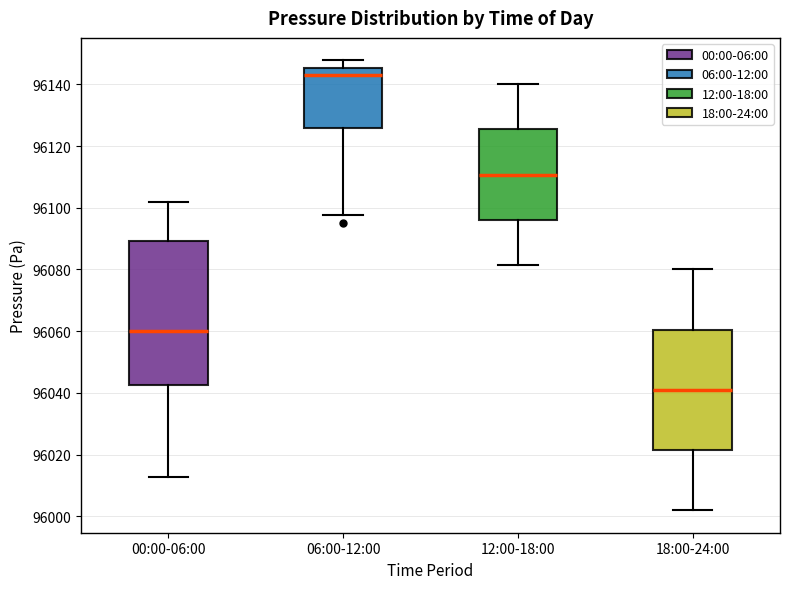

Comparing the boxes themselves (not the whiskers), which one is the tallest?

00:00-06:00